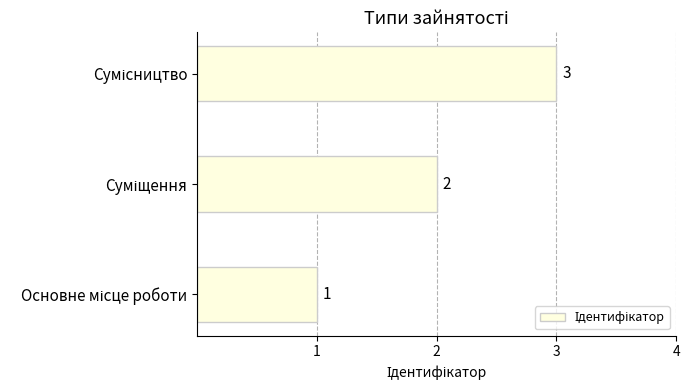

How many values are between 1 and 3?

3